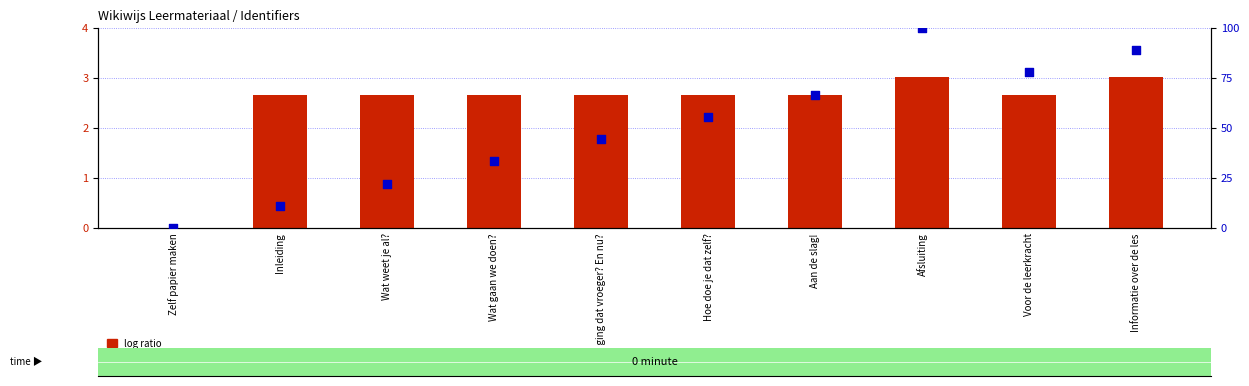

Is the value of percentile rank within the sample at Hoe ging dat vroeger? En nu? greater than the value of log ratio at Aan de slag!?

Yes